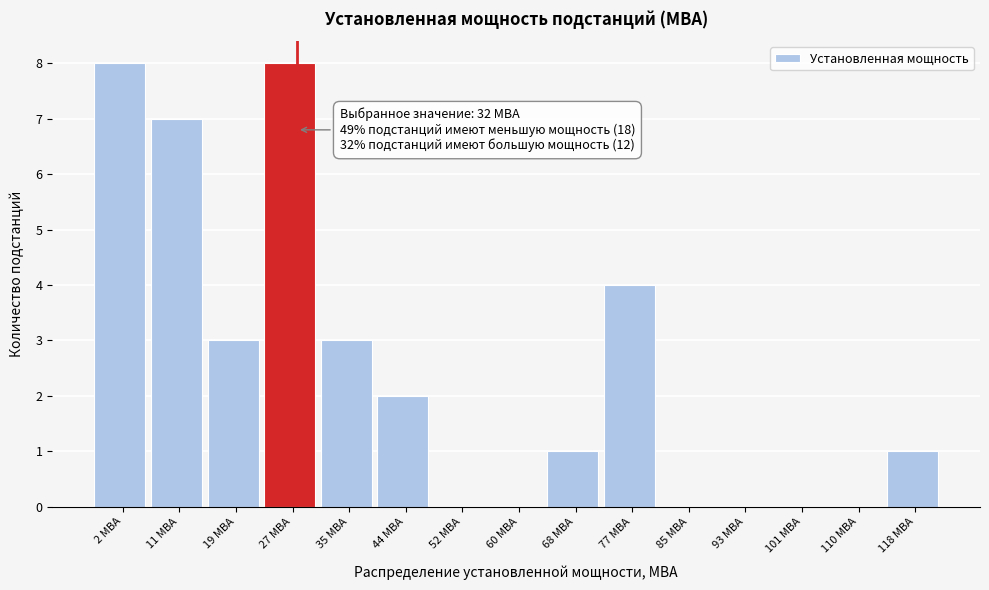

Reading right to left, what are all the values shown in this chart?

118 МВА=1	110 МВА=0	101 МВА=0	93 МВА=0	85 МВА=0	77 МВА=4	68 МВА=1	60 МВА=0	52 МВА=0	44 МВА=2	35 МВА=3	27 МВА=8	19 МВА=3	11 МВА=7	2 МВА=8